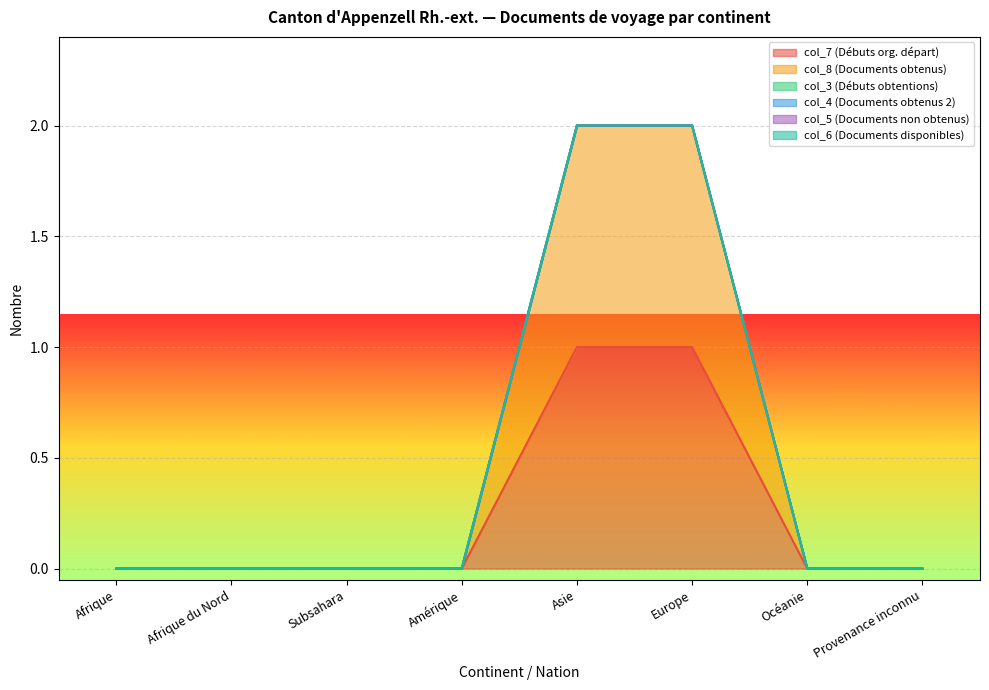

Reading left to right, extract all data points from this chart.

col_7 (Débuts org. départ): Afrique=0	Afrique du Nord=0	Subsahara=0	Amérique=0	Asie=1	Europe=1	Océanie=0	Provenance inconnu=0
col_8 (Documents obtenus): Afrique=0	Afrique du Nord=0	Subsahara=0	Amérique=0	Asie=1	Europe=1	Océanie=0	Provenance inconnu=0
col_3 (Débuts obtentions): Afrique=0	Afrique du Nord=0	Subsahara=0	Amérique=0	Asie=0	Europe=0	Océanie=0	Provenance inconnu=0
col_4 (Documents obtenus 2): Afrique=0	Afrique du Nord=0	Subsahara=0	Amérique=0	Asie=0	Europe=0	Océanie=0	Provenance inconnu=0
col_5 (Documents non obtenus): Afrique=0	Afrique du Nord=0	Subsahara=0	Amérique=0	Asie=0	Europe=0	Océanie=0	Provenance inconnu=0
col_6 (Documents disponibles): Afrique=0	Afrique du Nord=0	Subsahara=0	Amérique=0	Asie=0	Europe=0	Océanie=0	Provenance inconnu=0